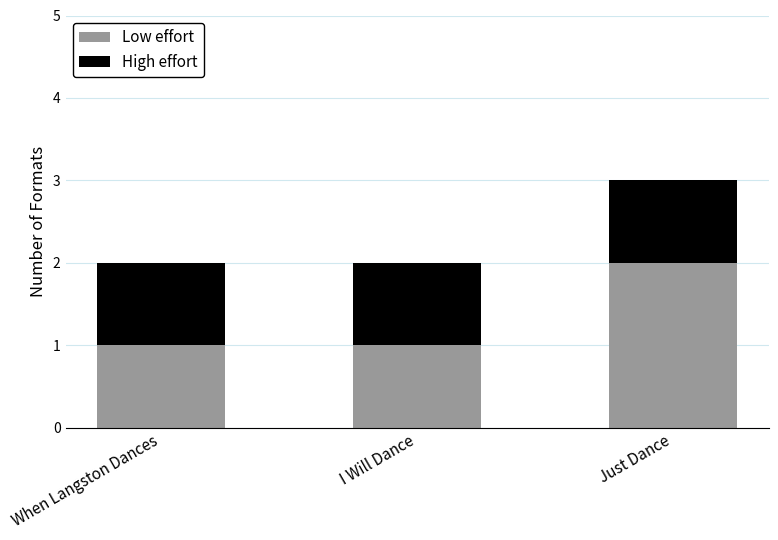

True or false: Low effort has a value of 1 at When Langston Dances.

True